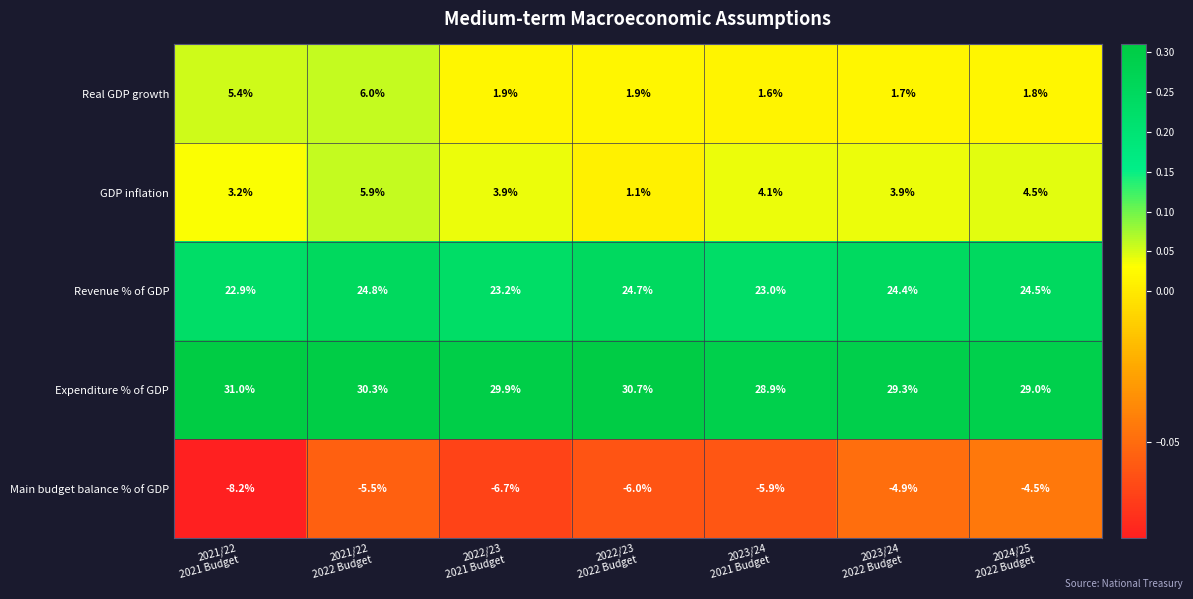

What is the highest value of the GDP inflation series?

5.9